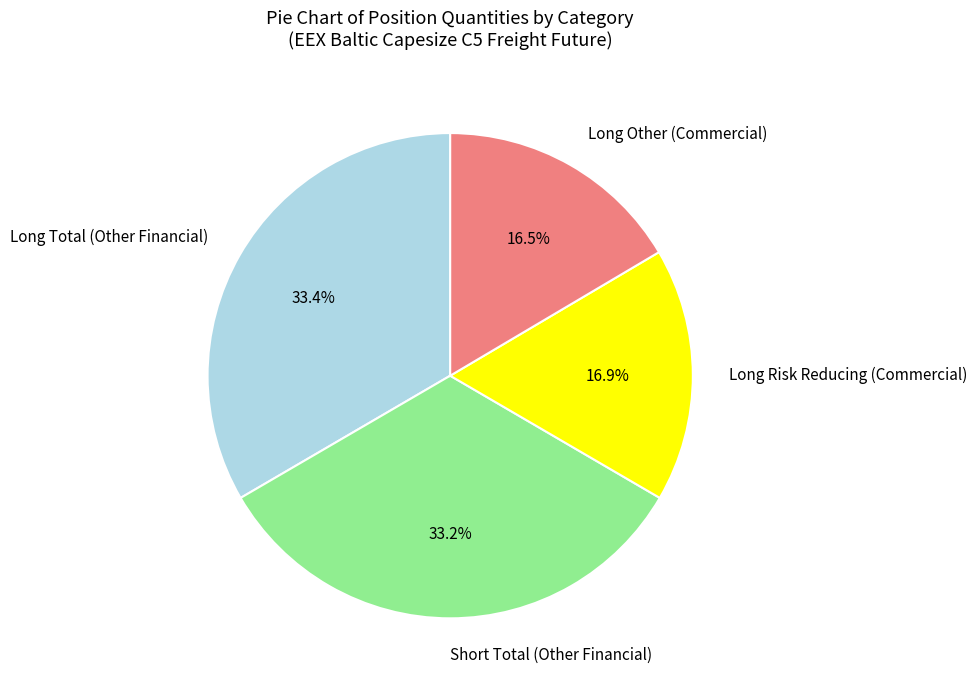

How many slices are in this pie chart?

4